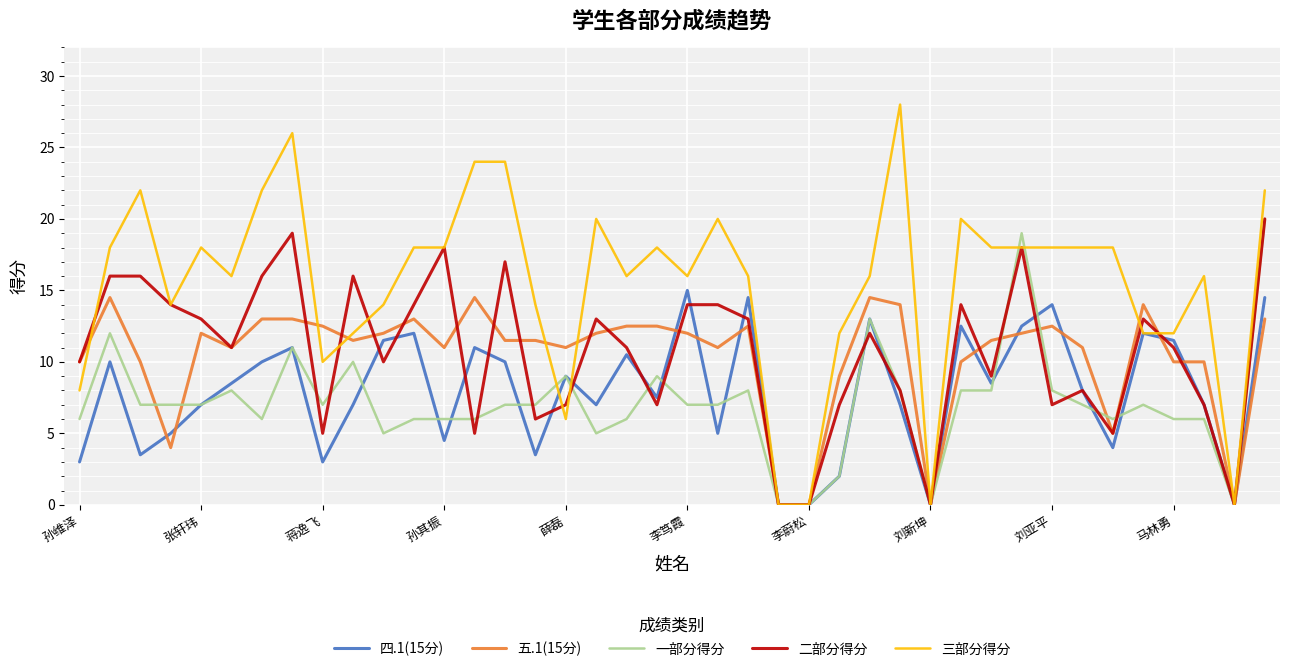

How many lines are shown in the chart?

5